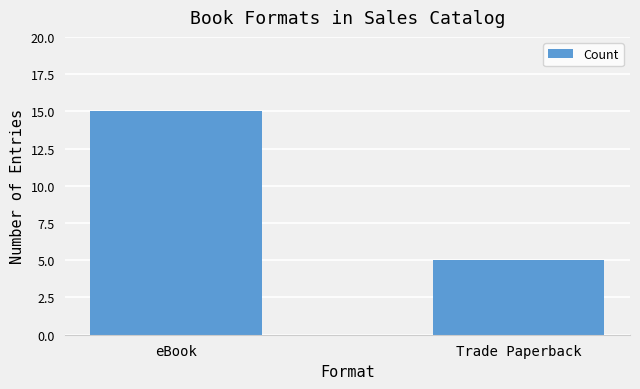

How many bars are there in total?

2